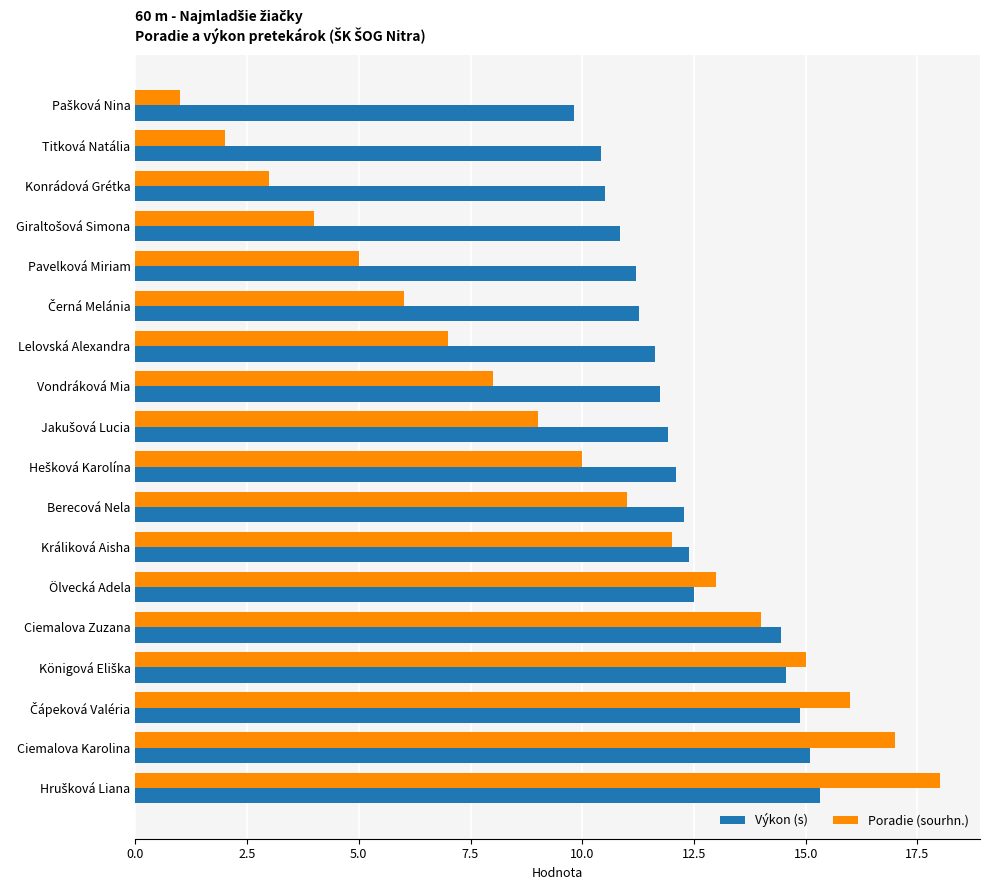

The value of Poradie (sourhn.) at Titková Natália is 2.0. True or false?

True